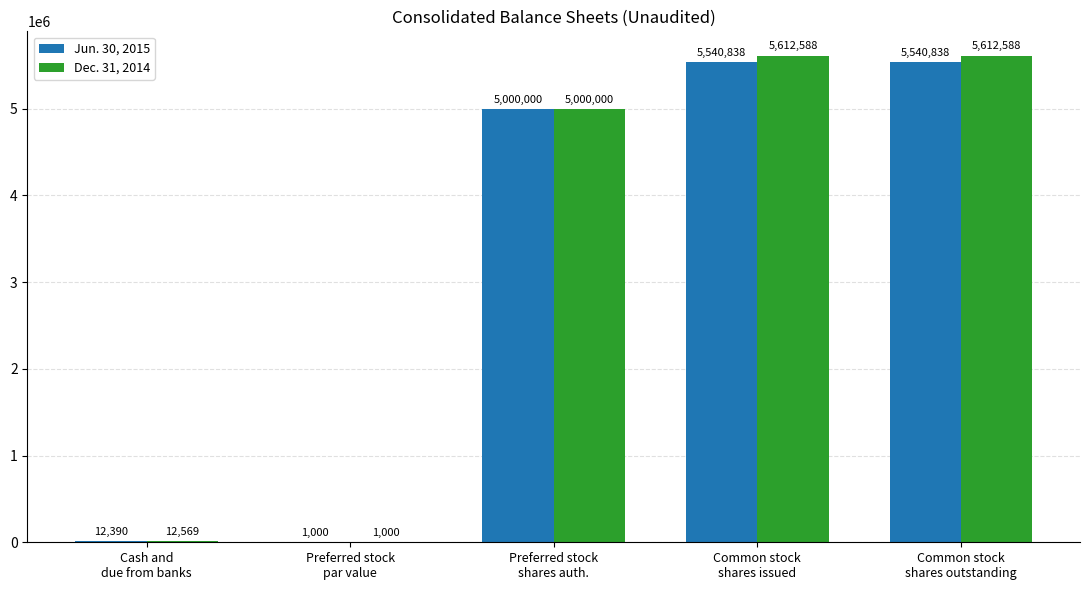

What is the maximum value shown in the chart?

5612588